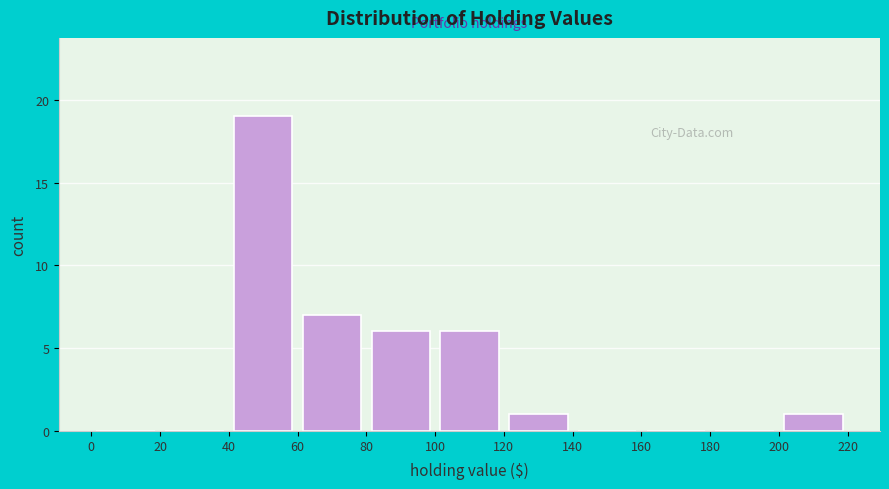

Reading left to right, transcribe this chart: for each bar, give the range it covers on the x-axis and its height. The values are not printed on the chart, so give them approximately, as read against the axis.

0 to 20: 0
20 to 40: 0
40 to 60: 19
60 to 80: 7
80 to 100: 6
100 to 120: 6
120 to 140: 1
140 to 160: 0
160 to 180: 0
180 to 200: 0
200 to 220: 1